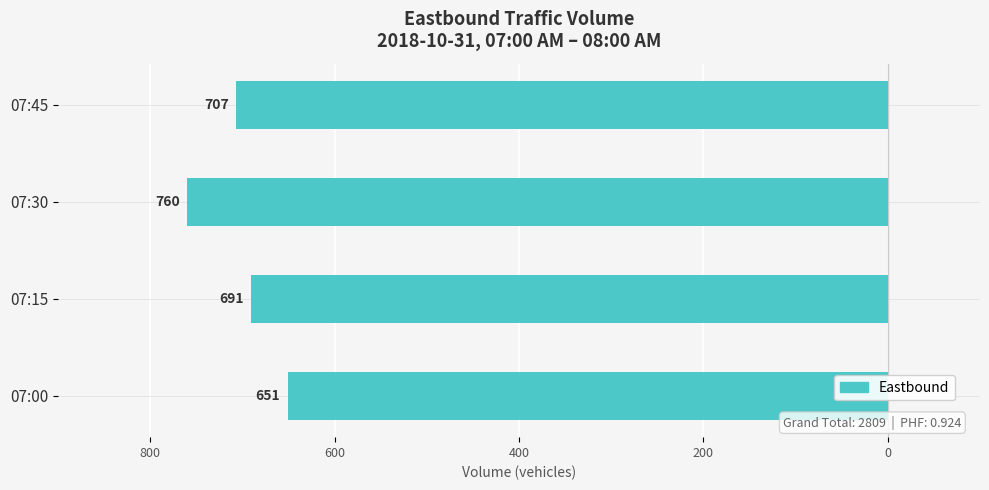

Does the chart contain any negative values?

Yes